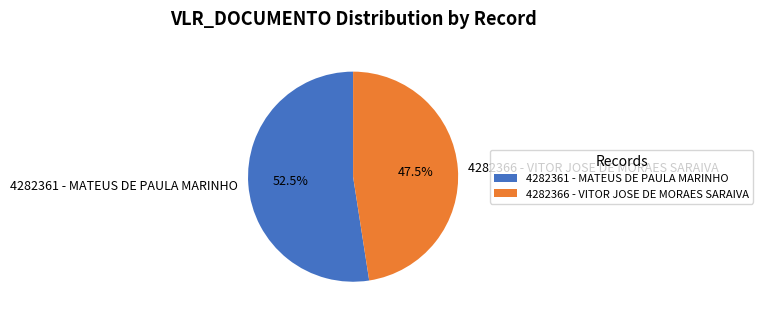

Is it true that 4282366 is 42% of the pie?

False